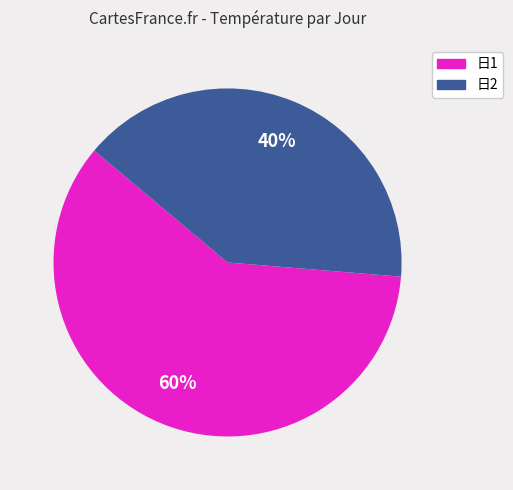

Is there a majority slice in this chart?

Yes